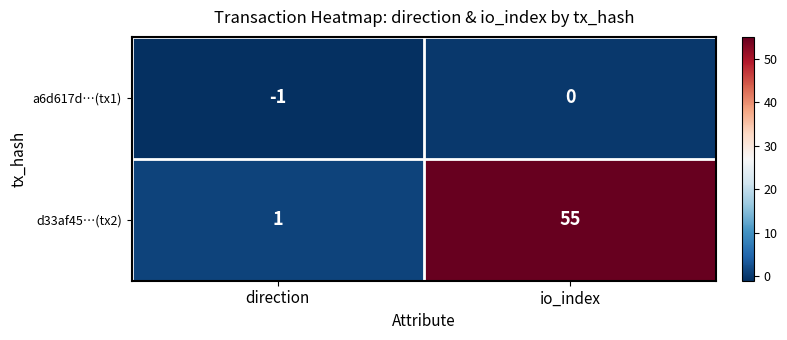

How many distinct data groups are displayed?

2